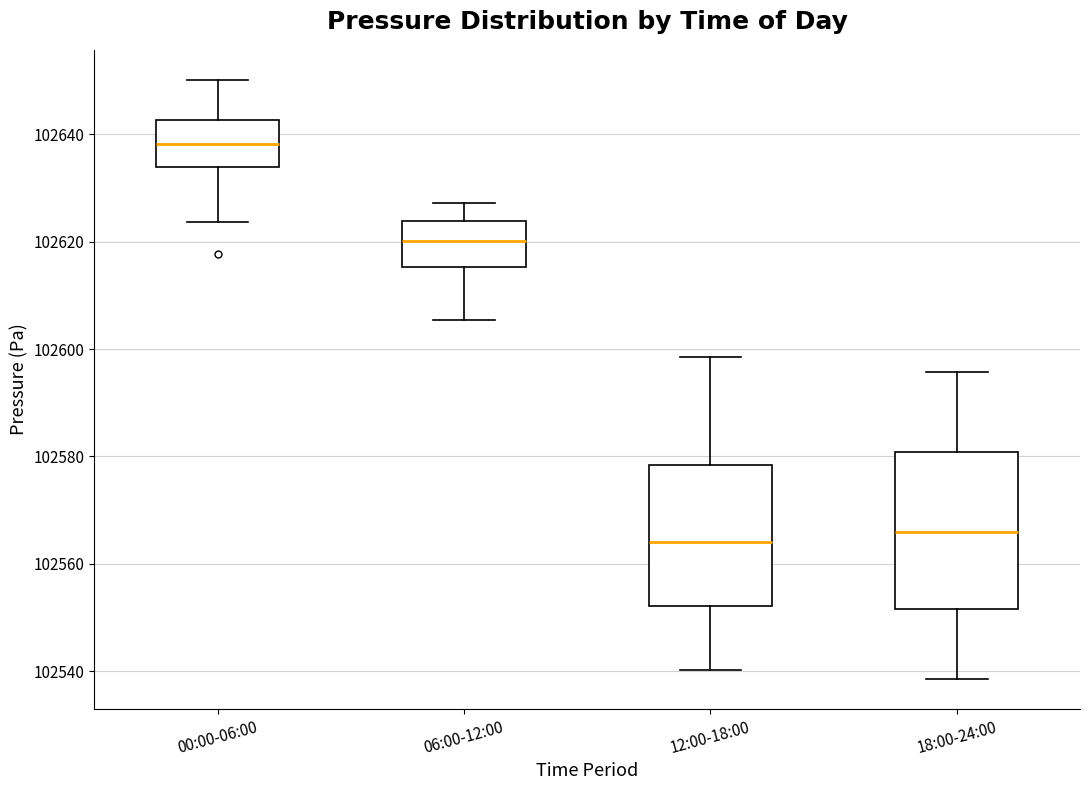

Which box's median line is the highest?

00:00-06:00